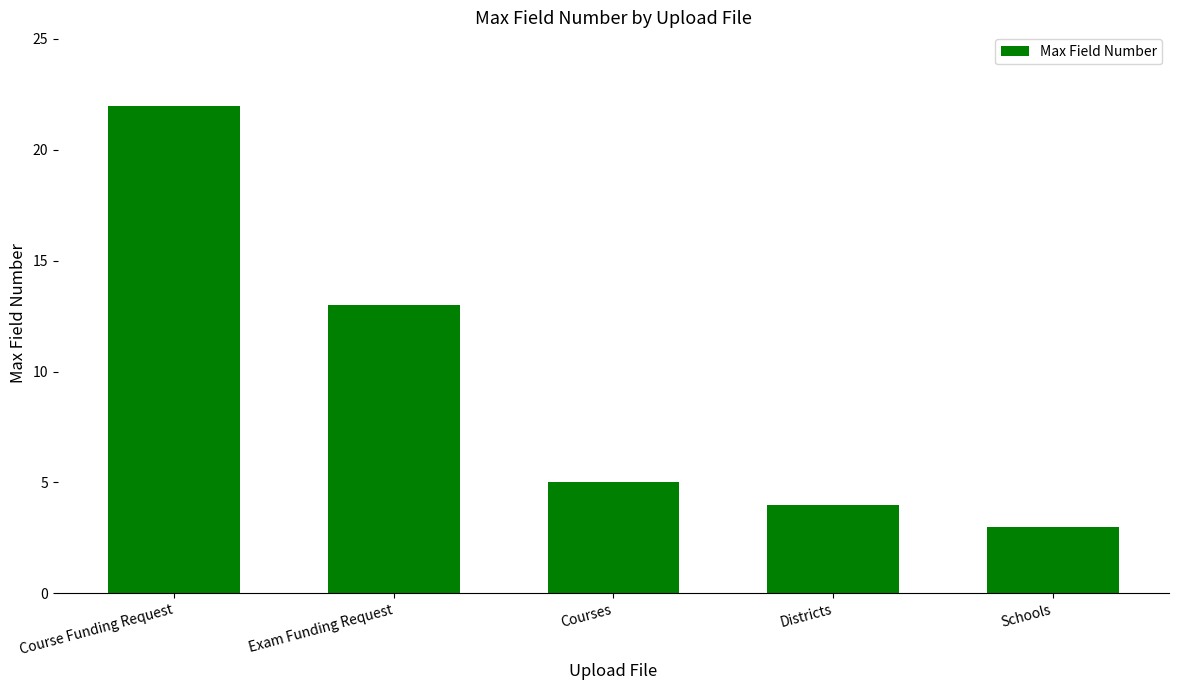

Reading left to right, list all the values displayed in this chart.

22	13	5	4	3